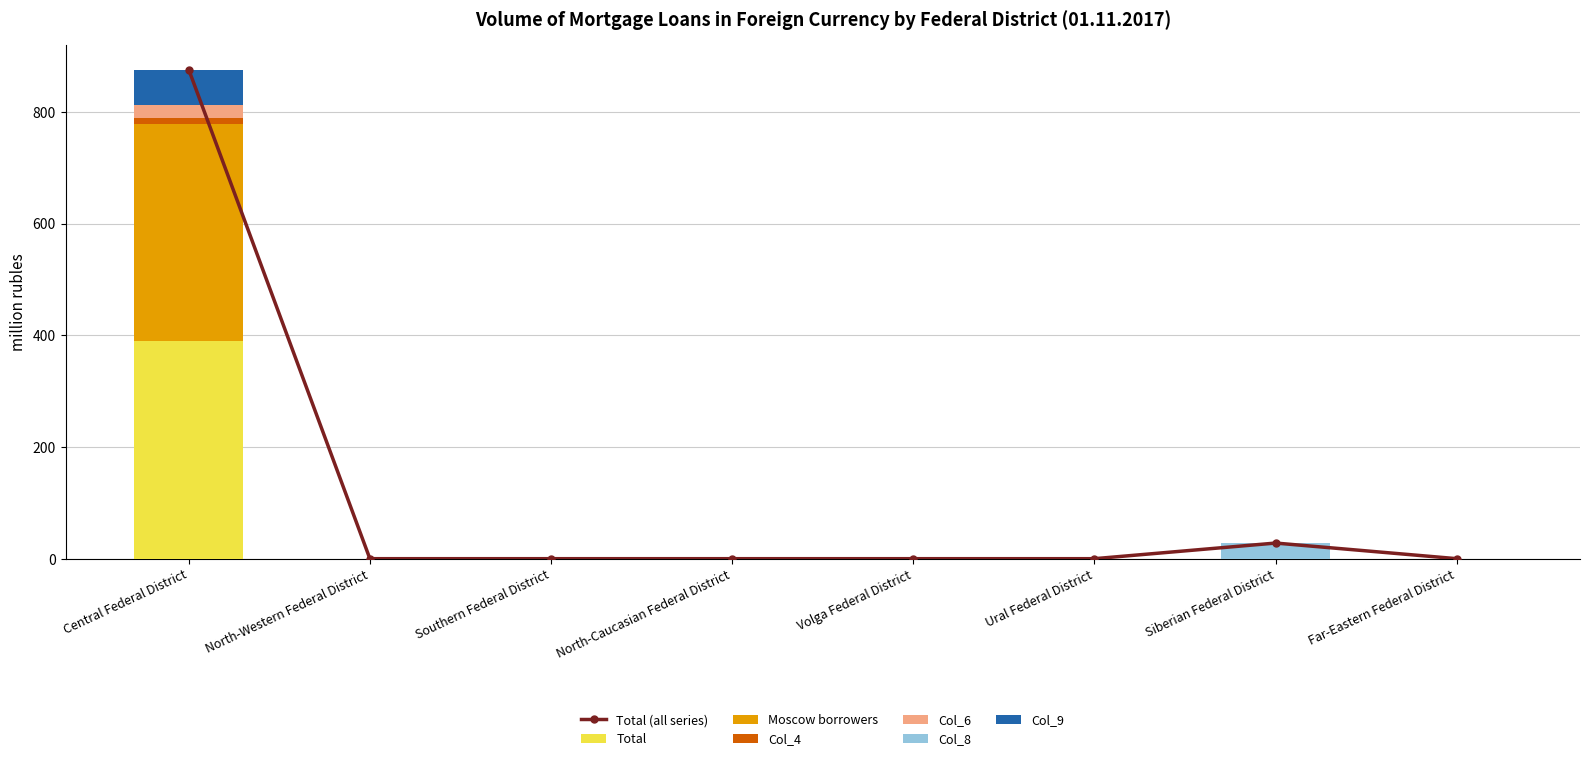

Which series has the largest range (max minus min)?

Total